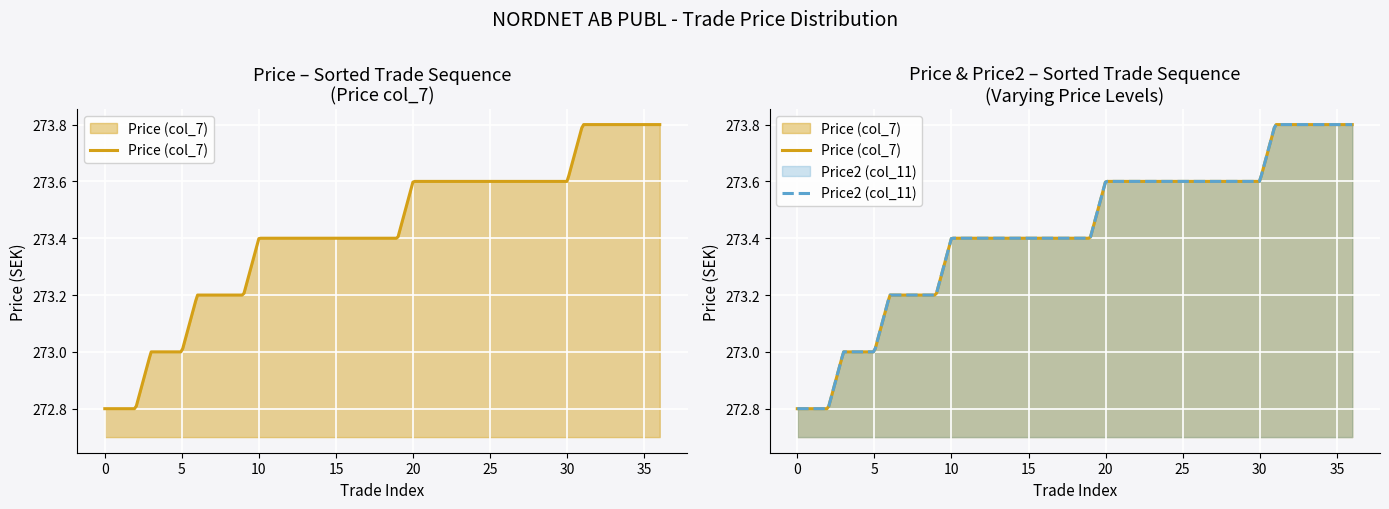

List the series in order of their peak value, highest first.

Price (col_7), Price2 (col_11)